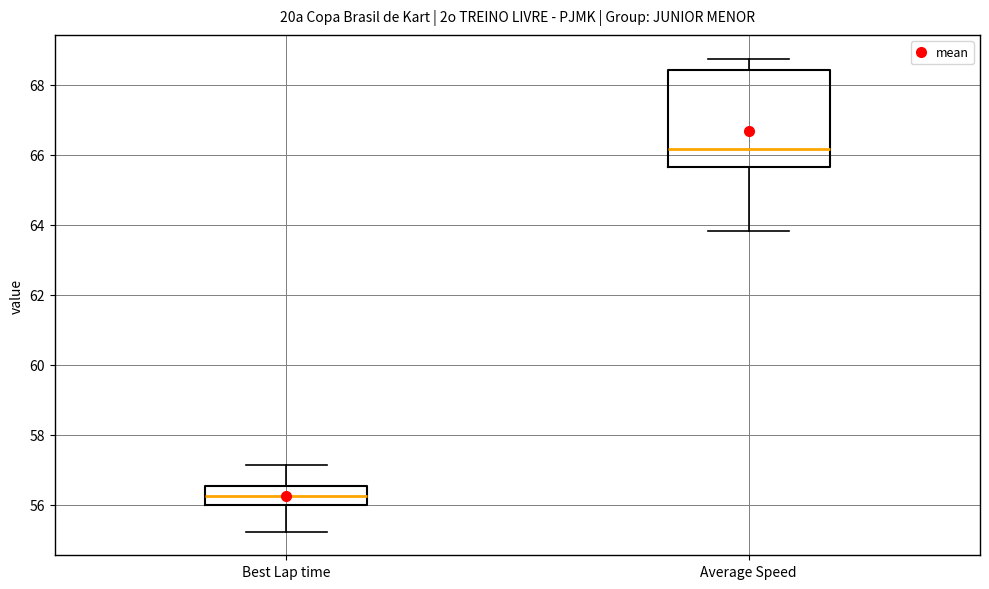

Where does the upper whisker of the box for Average Speed end on the y-axis? The values are not printed on the chart, so give them approximately, as read against the axis.

68.8